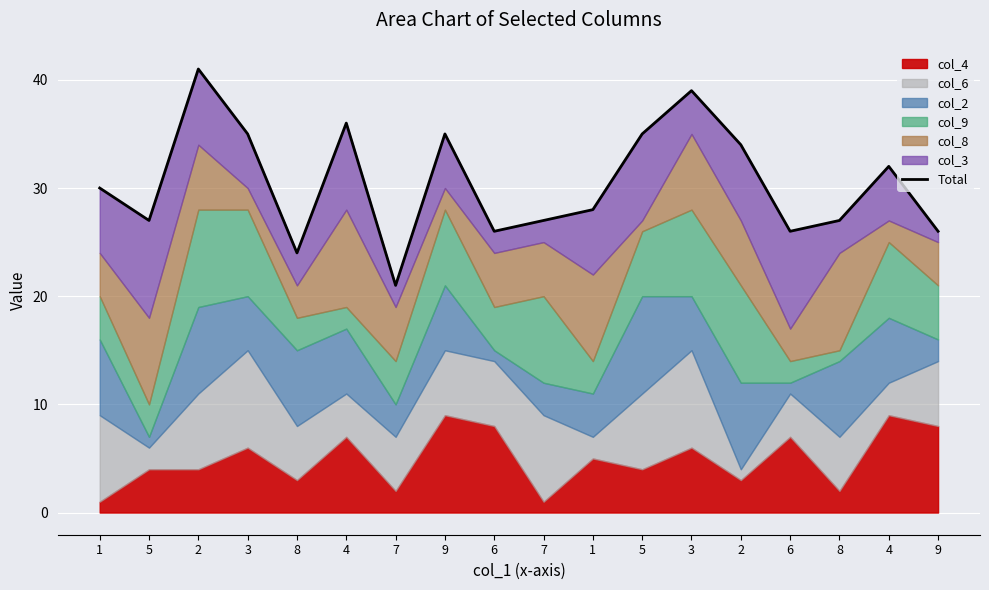

What is the maximum value shown in the chart?

41